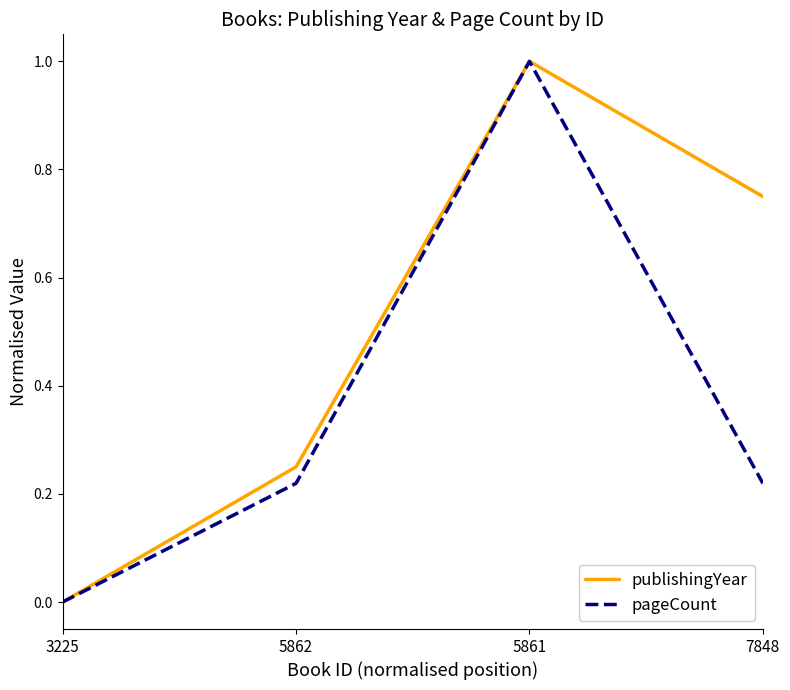

At 7848, list the series in order from smallest to largest.

pageCount, publishingYear